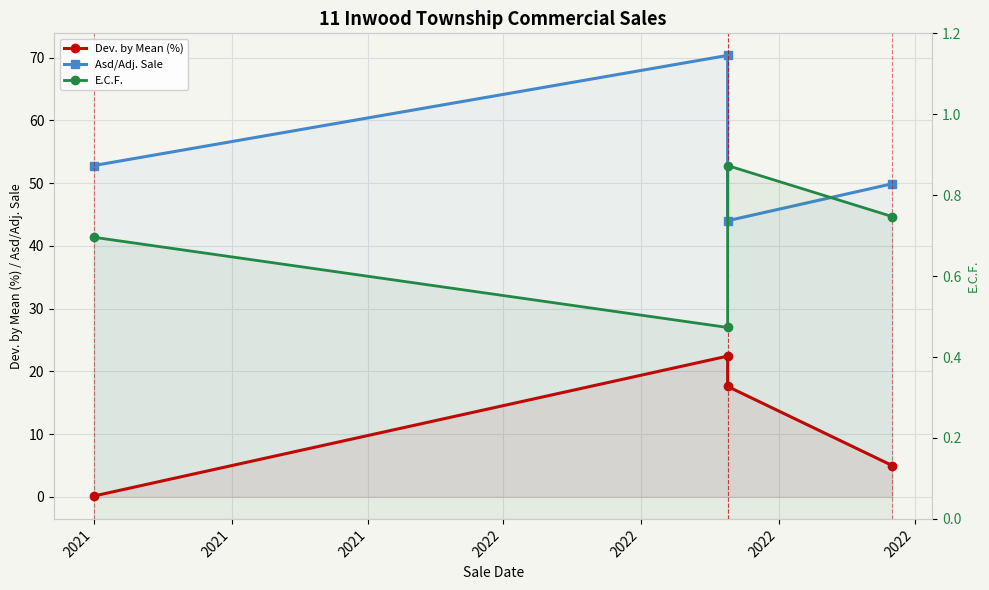

What is the smallest value displayed?

0.1